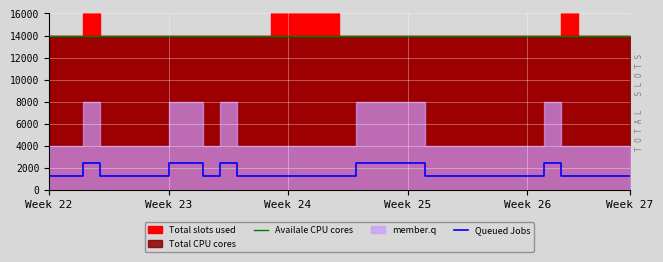

How many lines are shown in the chart?

2